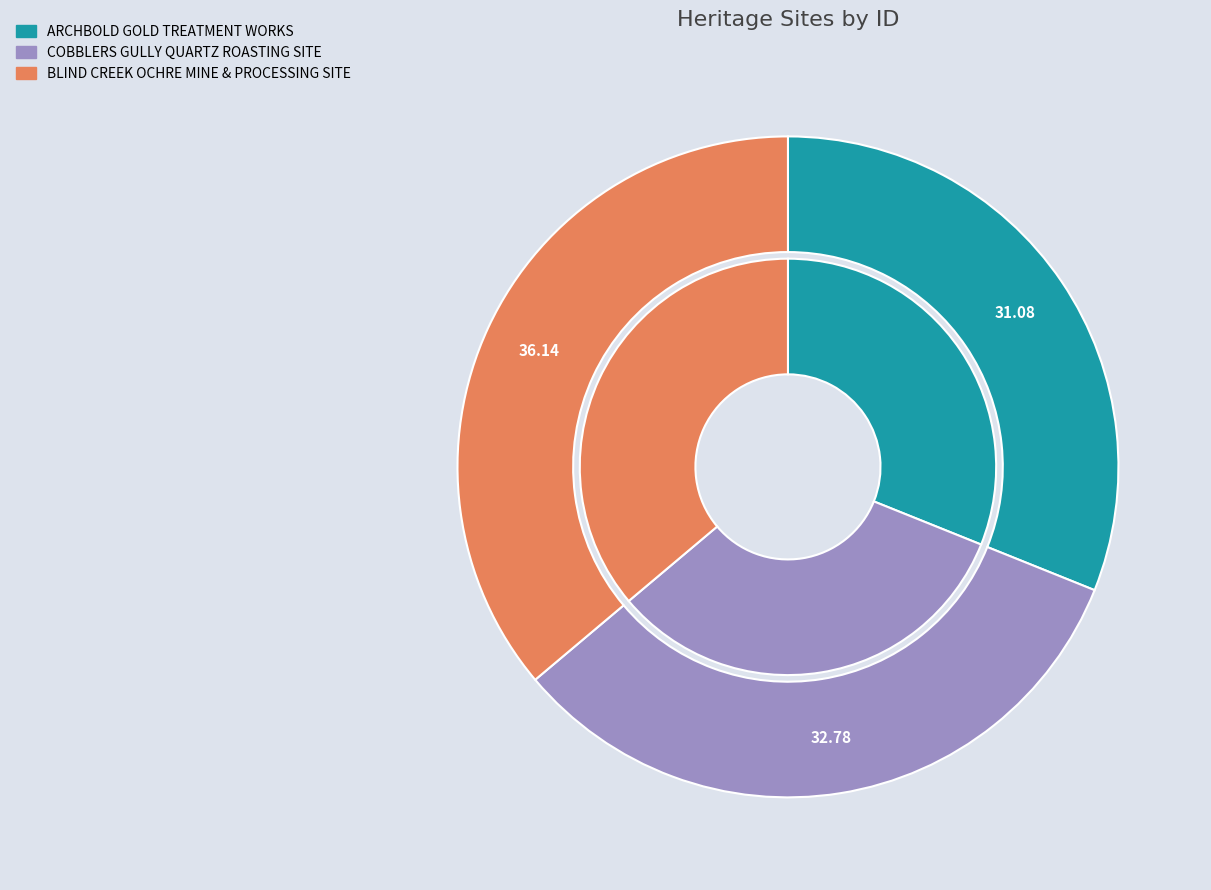

Is it true that ARCHBOLD GOLD TREATMENT WORKS is 31% of the pie?

True